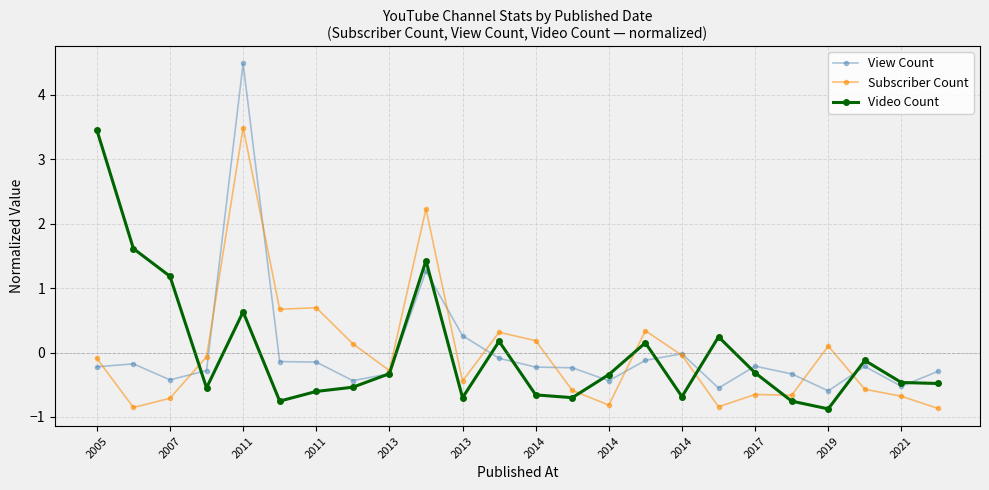

How many data points does each series have?

24